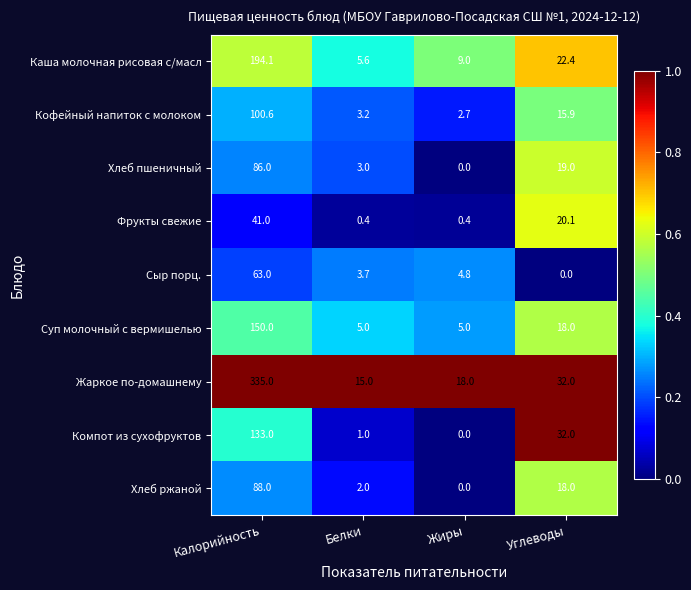

The Каша молочная рисовая с/масл series shows 194.1 at Калорийность. True or false?

True